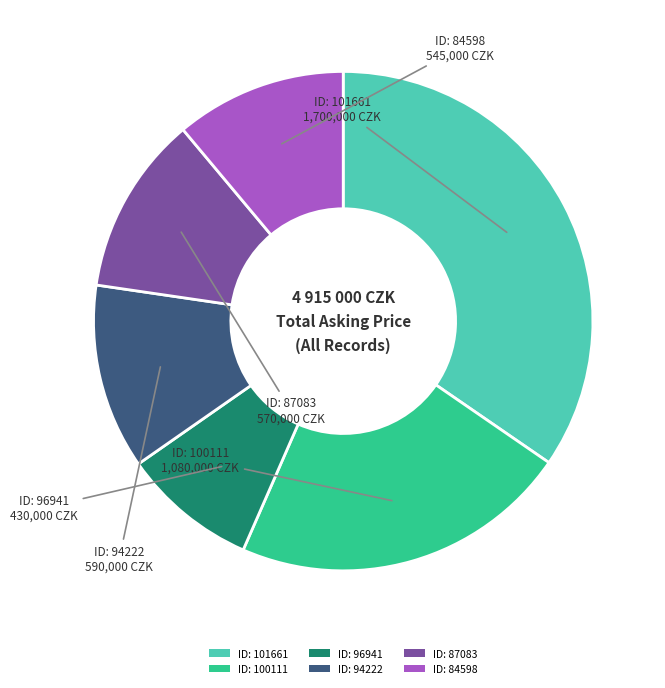

Is there a majority slice in this chart?

No